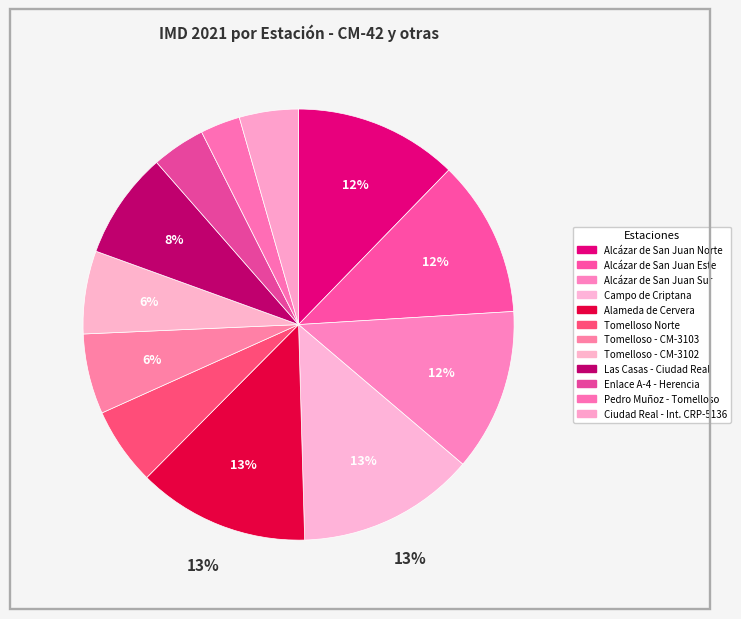

Is there any slice that represents more than half of the pie?

No